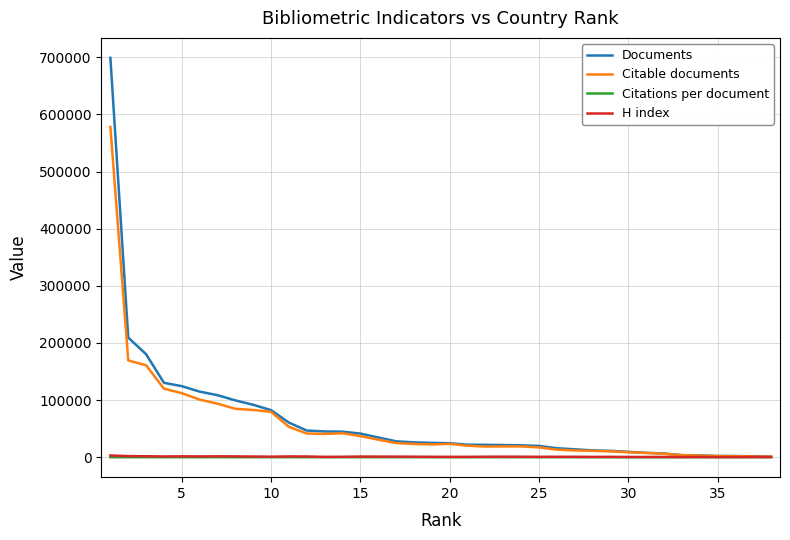

Which series has the widest spread of values?

Documents